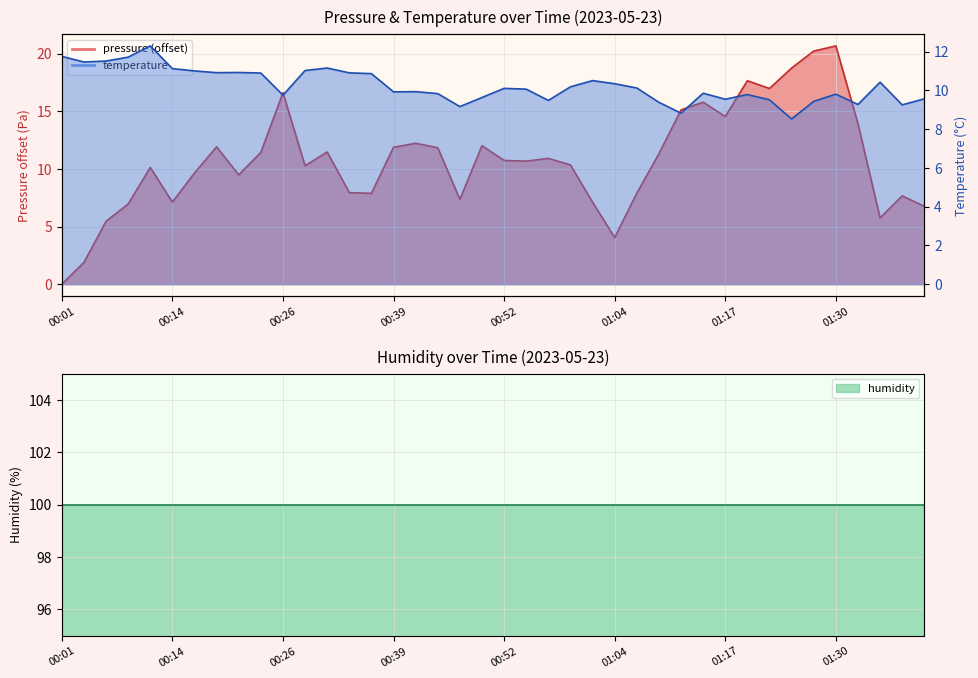

Between 00:26 and 01:25, which is larger?

00:26